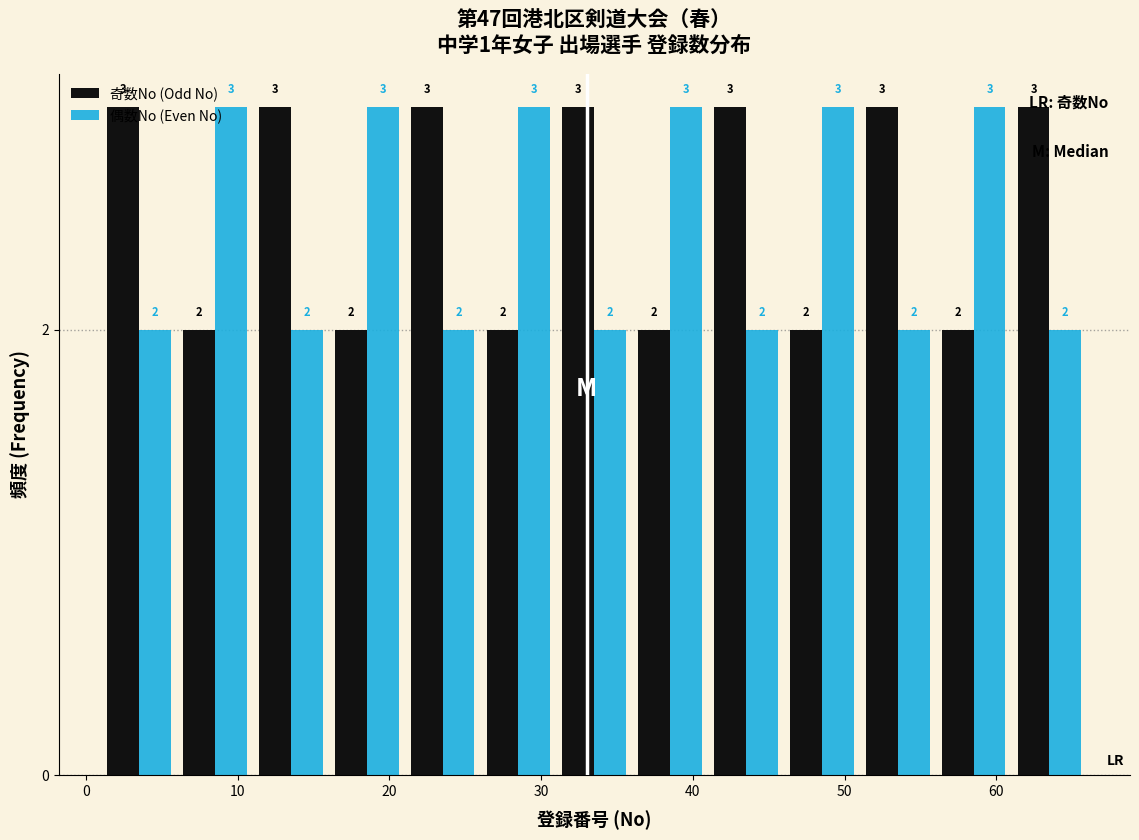

Reading left to right, transcribe this chart: for each range on the x-axis, give the height of each series' bar.

1 to 6: 奇数No (Odd No)=3	偶数No (Even No)=2
6 to 11: 奇数No (Odd No)=2	偶数No (Even No)=3
11 to 16: 奇数No (Odd No)=3	偶数No (Even No)=2
16 to 21: 奇数No (Odd No)=2	偶数No (Even No)=3
21 to 26: 奇数No (Odd No)=3	偶数No (Even No)=2
26 to 31: 奇数No (Odd No)=2	偶数No (Even No)=3
31 to 36: 奇数No (Odd No)=3	偶数No (Even No)=2
36 to 41: 奇数No (Odd No)=2	偶数No (Even No)=3
41 to 46: 奇数No (Odd No)=3	偶数No (Even No)=2
46 to 51: 奇数No (Odd No)=2	偶数No (Even No)=3
51 to 56: 奇数No (Odd No)=3	偶数No (Even No)=2
56 to 61: 奇数No (Odd No)=2	偶数No (Even No)=3
61 to 66: 奇数No (Odd No)=3	偶数No (Even No)=2